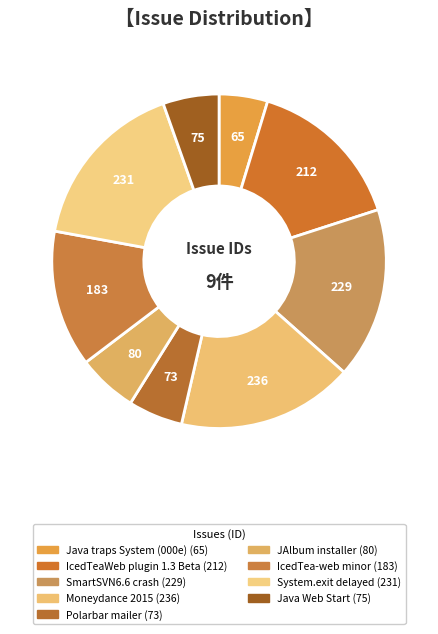

Rank the categories by value from lowest to highest.

Java traps System (000e), Polarbar mailer, Java Web Start Function required, JAlbum Java installer does not work, IcedTea-web minor problems, IcedTeaWeb plugin 1.3 Beta fails to work, Single crash with SmartSVN6.6, System.exit delayed, Moneydance 2015 not running